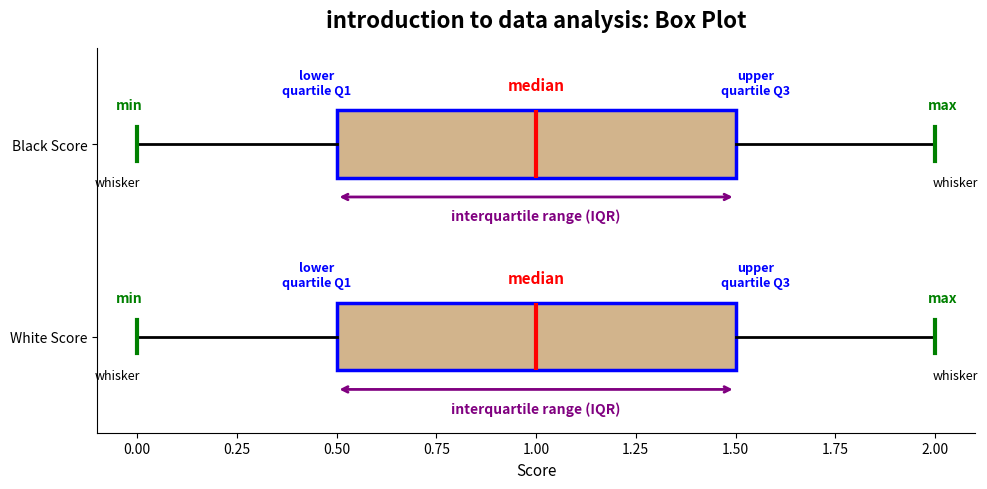

Where does the right whisker of the box for White Score end on the x-axis? The values are not printed on the chart, so give them approximately, as read against the axis.

2.0